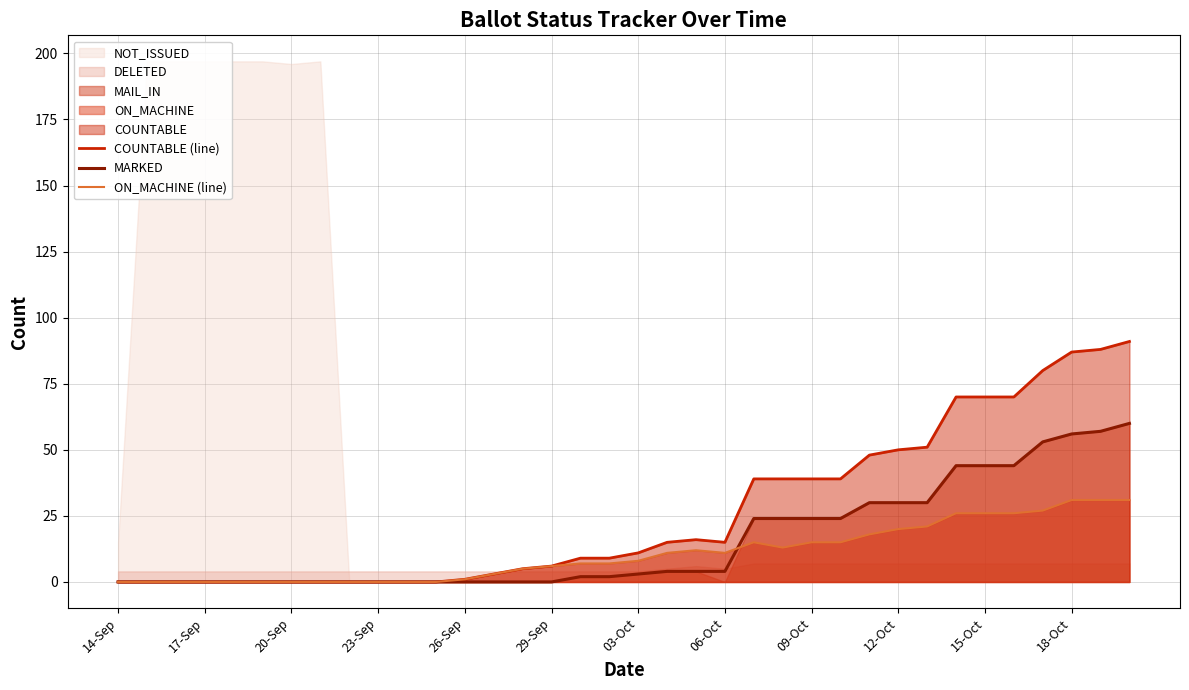

Which has a higher value, 23 or 35?

35